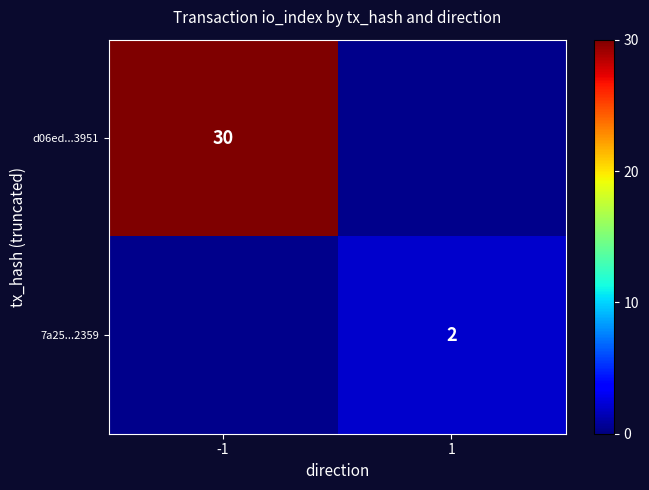

Is the value of 7a25...2359 at 1 greater than the value of d06ed...3951 at -1?

No